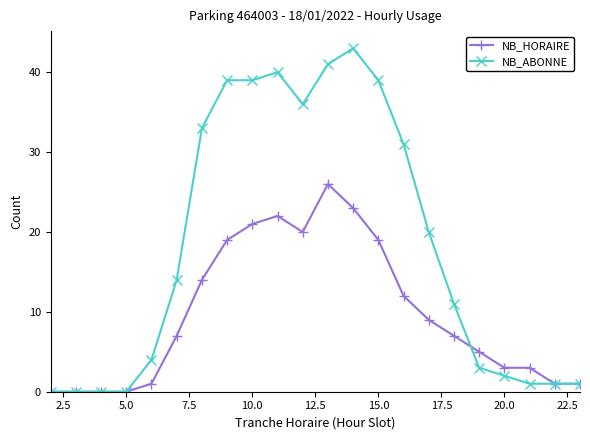

Which series has the largest total across all categories?

NB_ABONNE